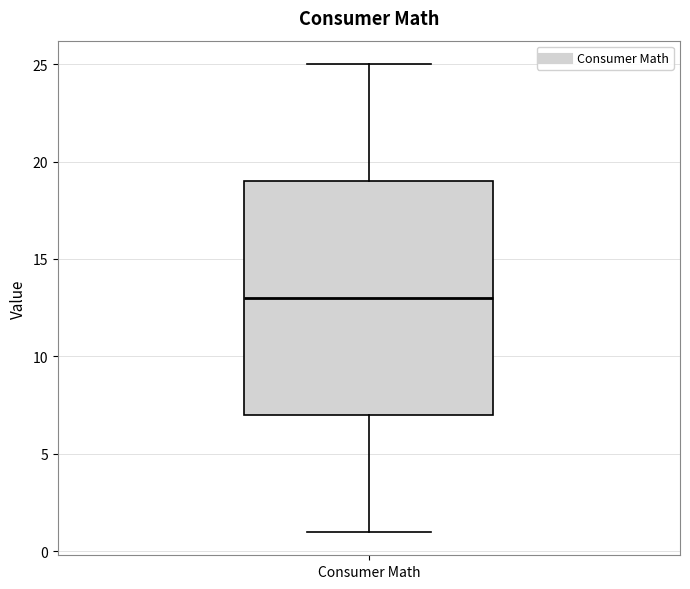

Read this box plot against the y-axis: the position of the median line, the range covered by the box, and the ends of both whiskers. The values are not printed on the chart, so give them approximately, as read against the axis.

median 13, box 7 to 19, whiskers 1 to 25